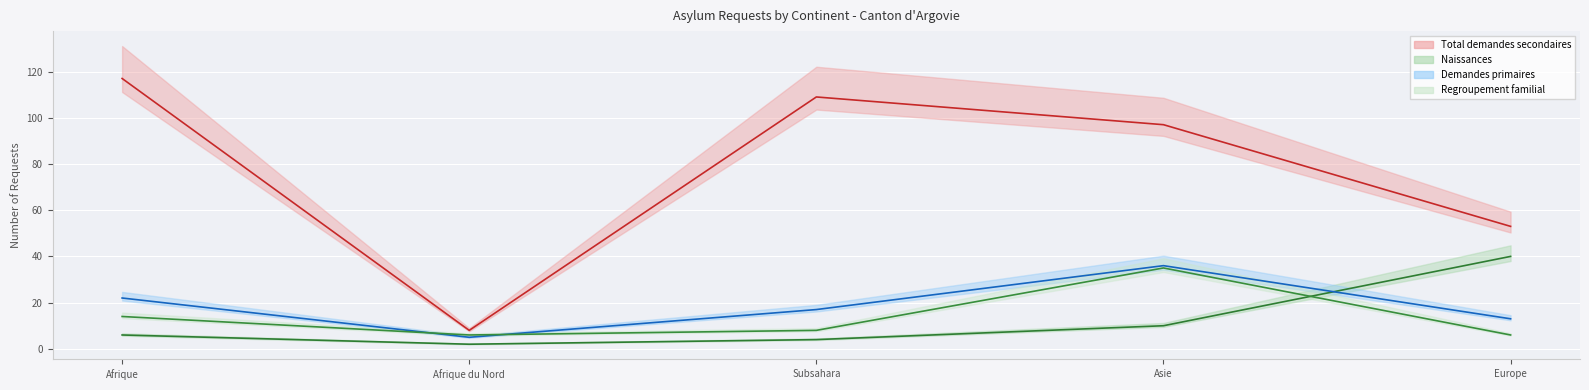

What is the total value across all series at Subsahara?

138